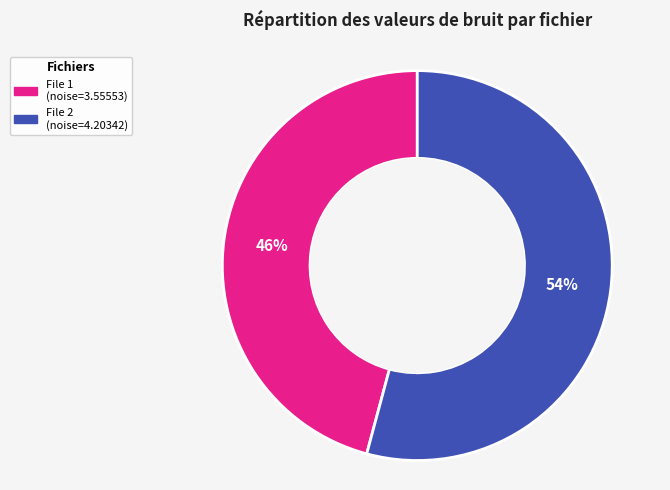

To the nearest percent, what is the difference between the largest and smallest slice percentages?

8%